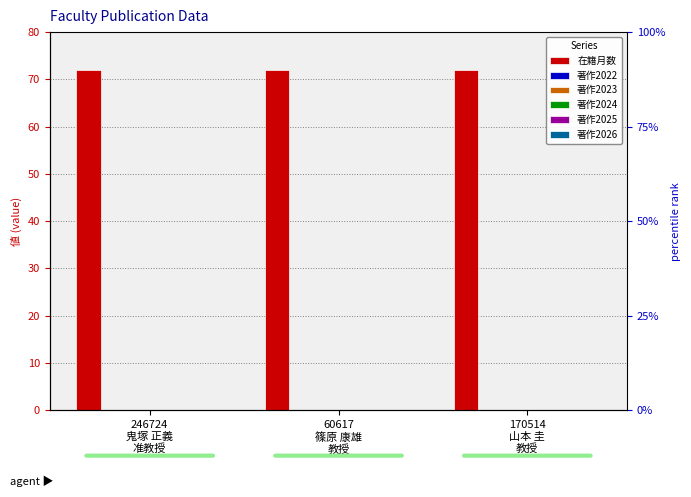

List the series in order of their peak value, highest first.

在籍月数, 著作2022, 著作2023, 著作2024, 著作2025, 著作2026